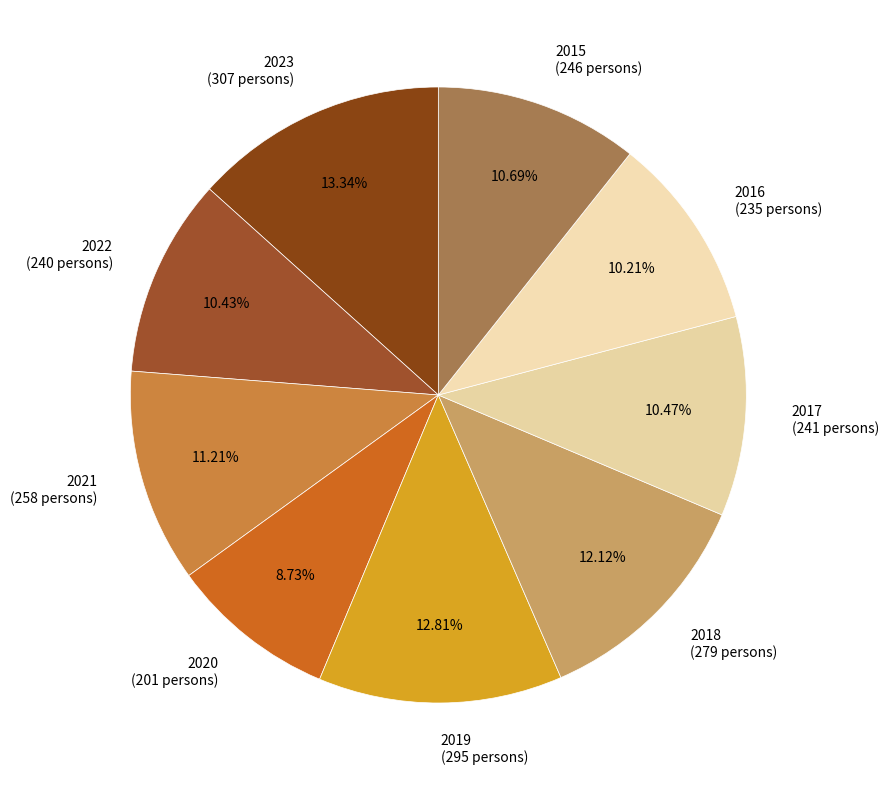

Is it true that 2023 is 26% of the pie?

False